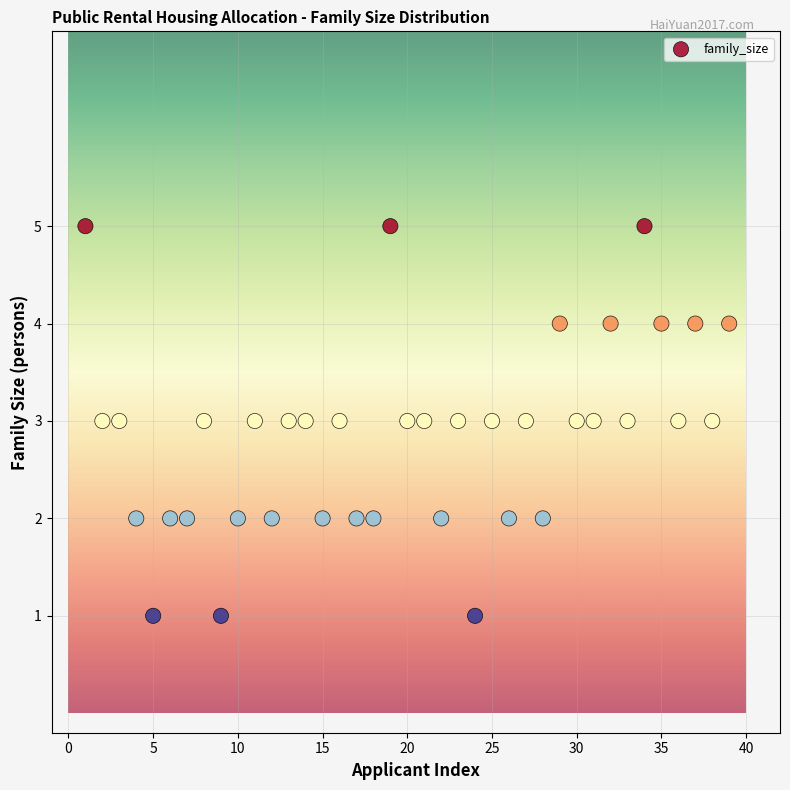

What is the range of X values (max minus min)?

38